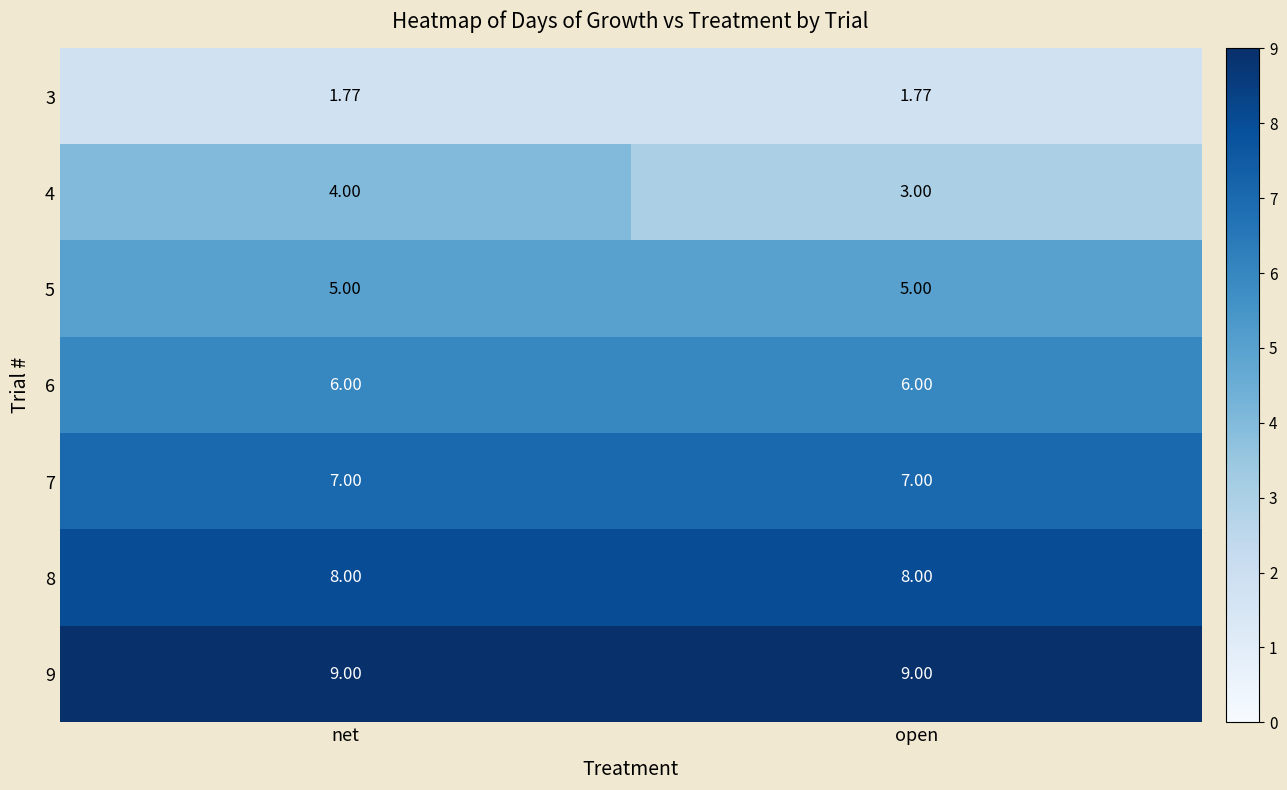

At which category is the sum across all series the highest?

net